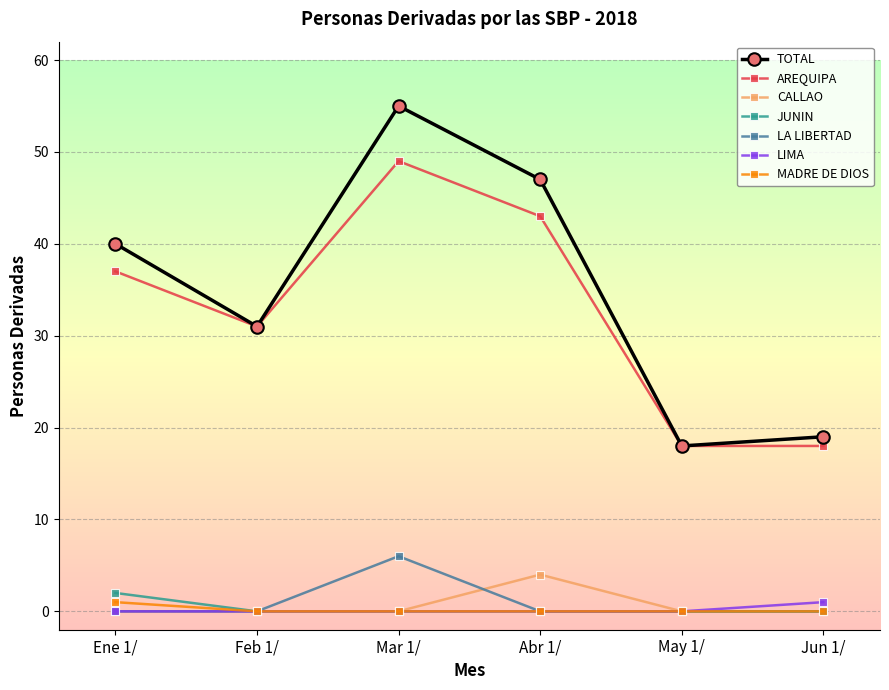

What is the label of the 2nd point from the right?

May 1/